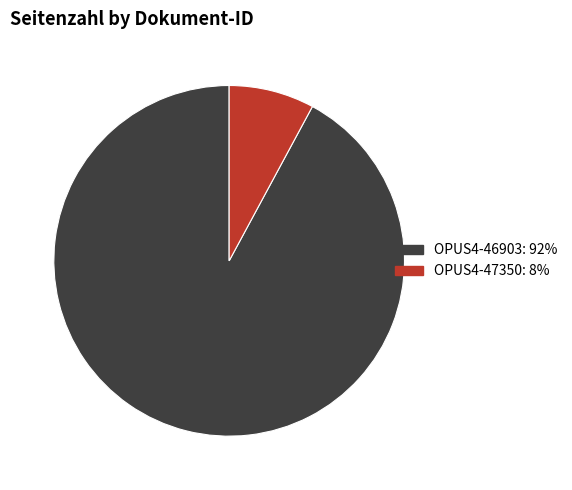

Combined, do OPUS4-47350 and OPUS4-46903 account for over 50%?

Yes